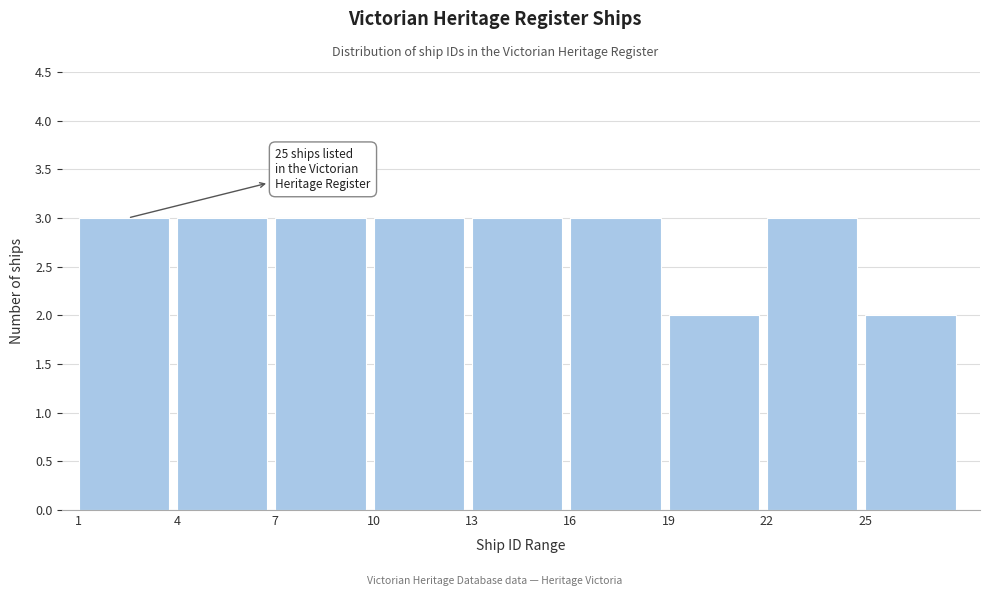

Reading left to right, extract all data points from this chart.

3	3	3	3	3	3	2	3	2